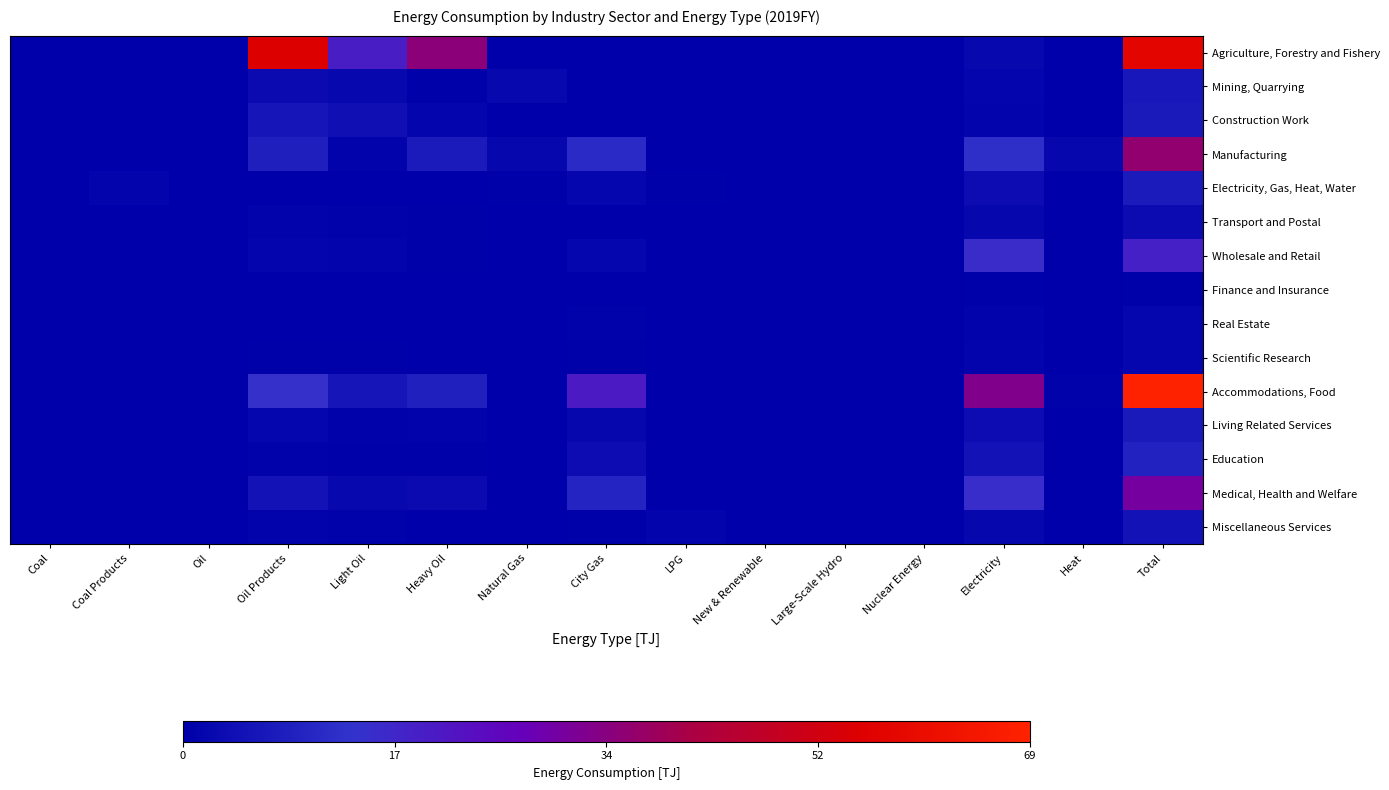

Which label corresponds to the smallest value in the chart?

Coal